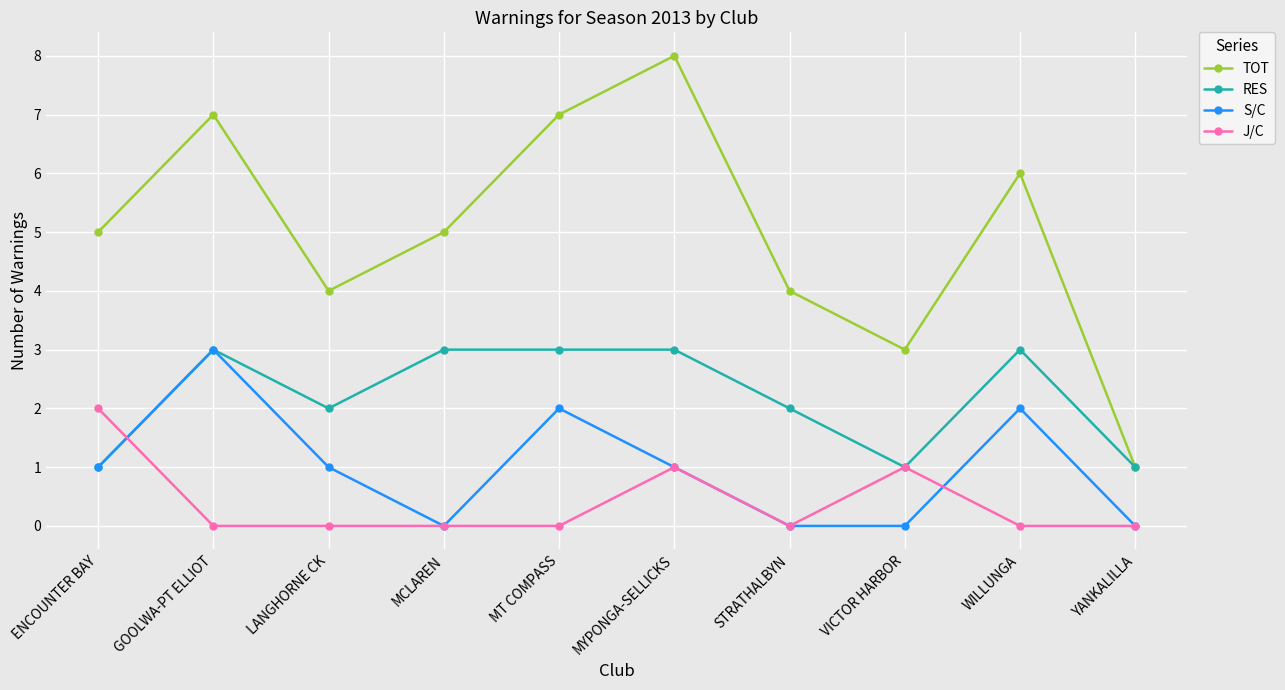

What is the total value across all series at MT COMPASS?

12